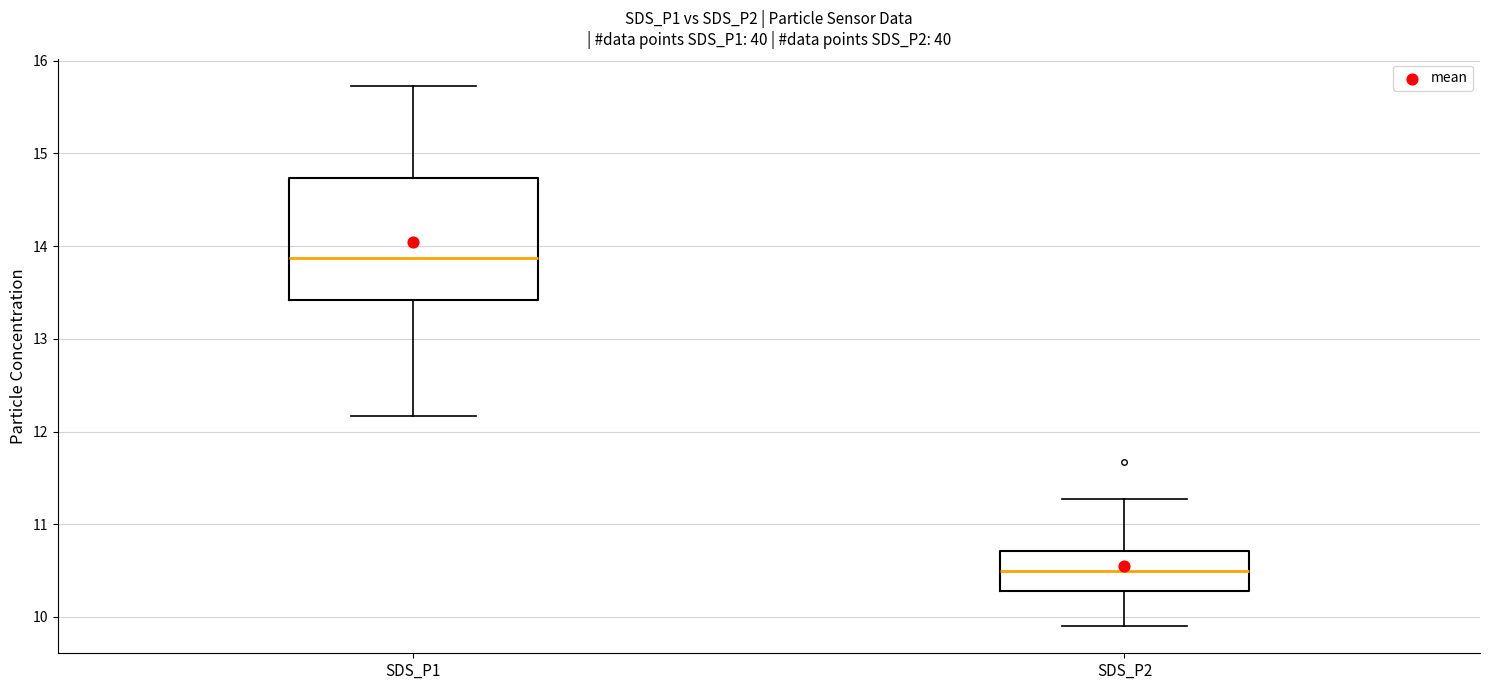

Comparing the boxes themselves (not the whiskers), which one is the tallest?

SDS_P1